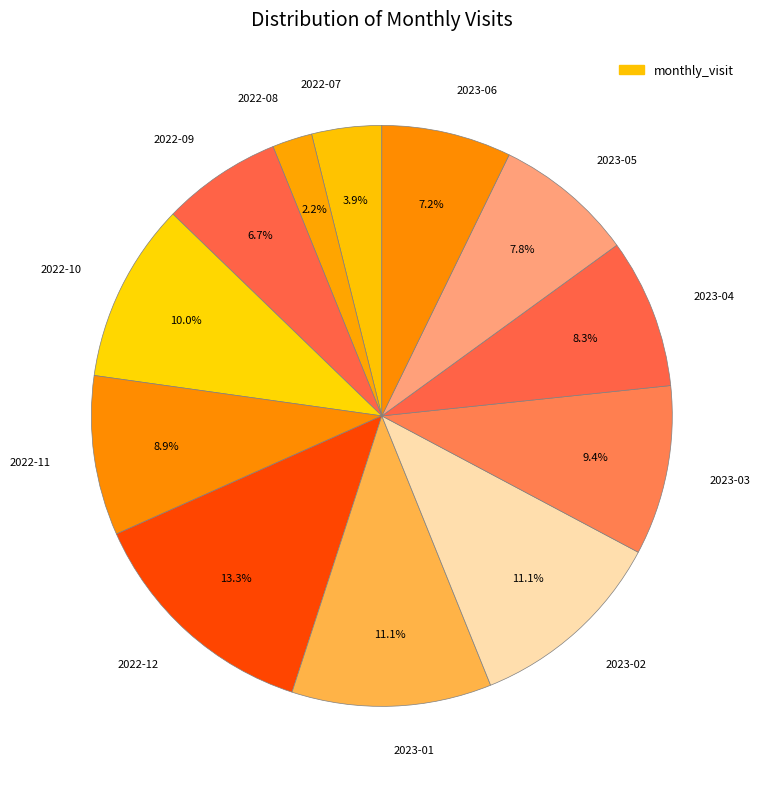

What percentage is the 2022-12 slice, to the nearest percent?

13%